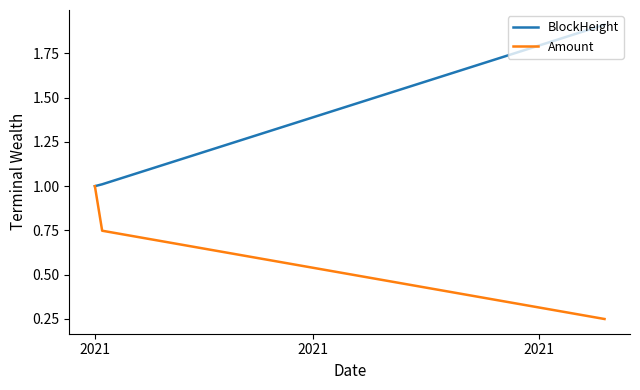

Which series has the widest spread of values?

BlockHeight